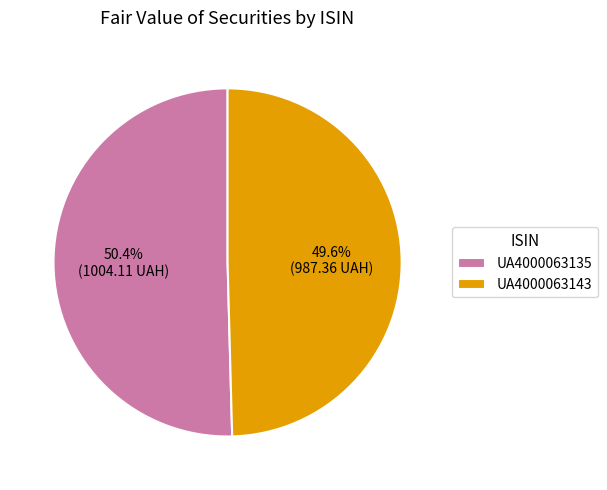

Does UA4000063143 represent more than half of the total?

No